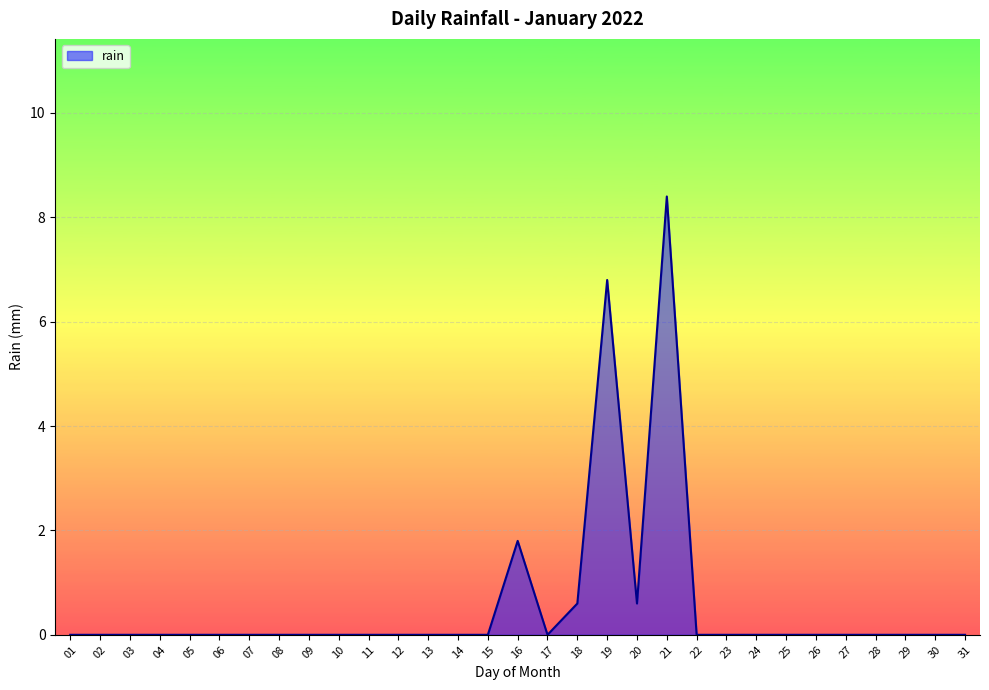

What is the difference between the maximum and minimum values?

8.4